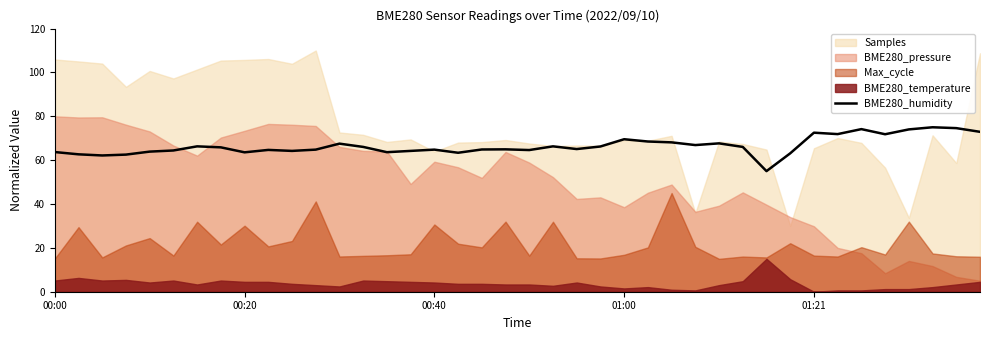

How many values are below 65?

19